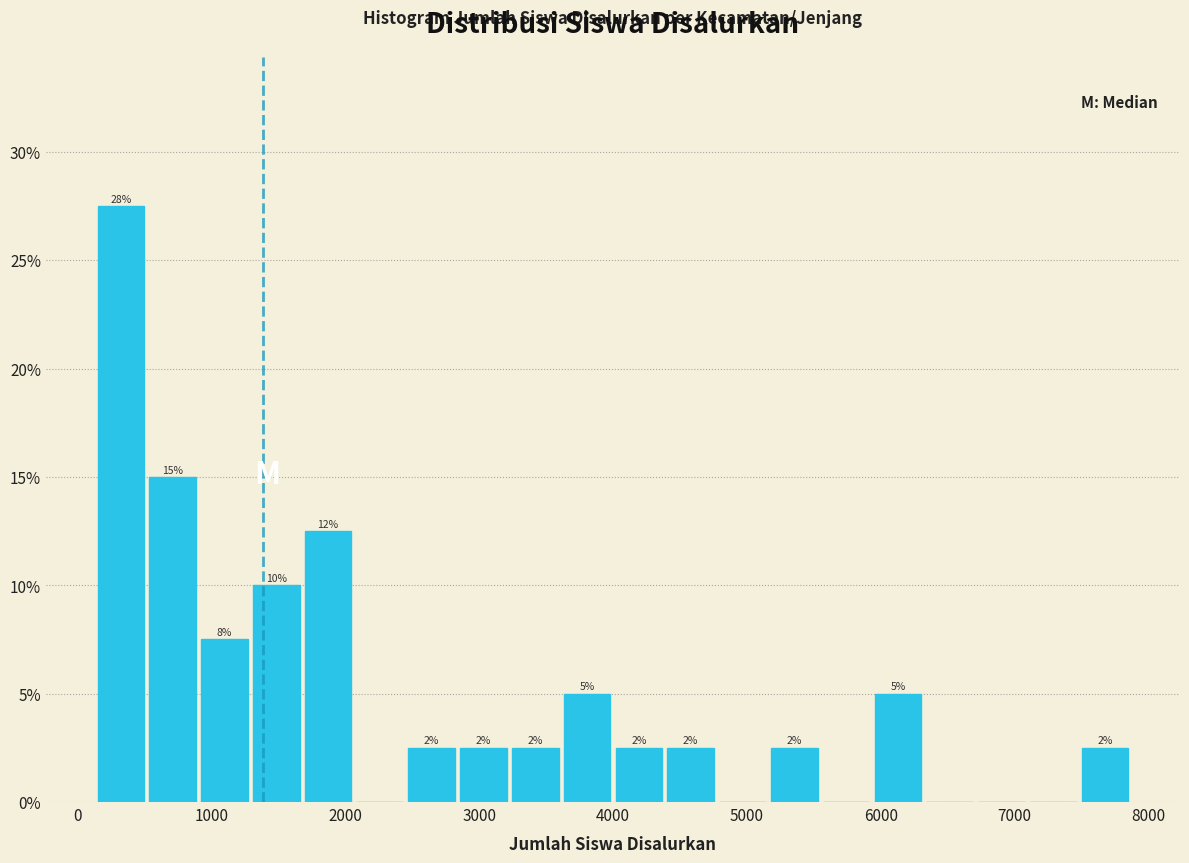

Read against the x-axis, roughly where is the centre of the tallest bar?

300